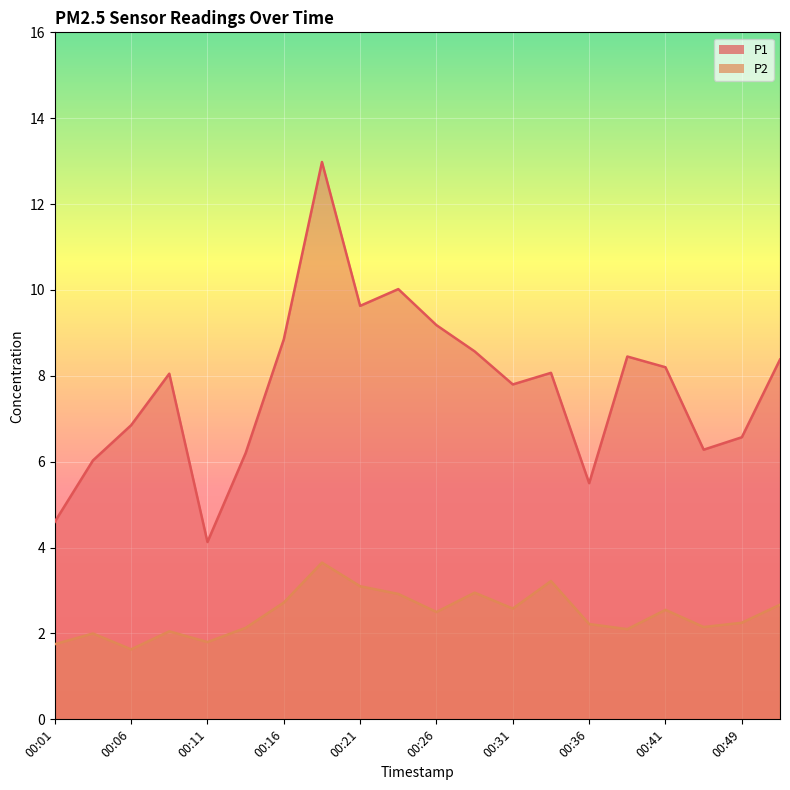

Which category has the lowest value across all series?

00:06